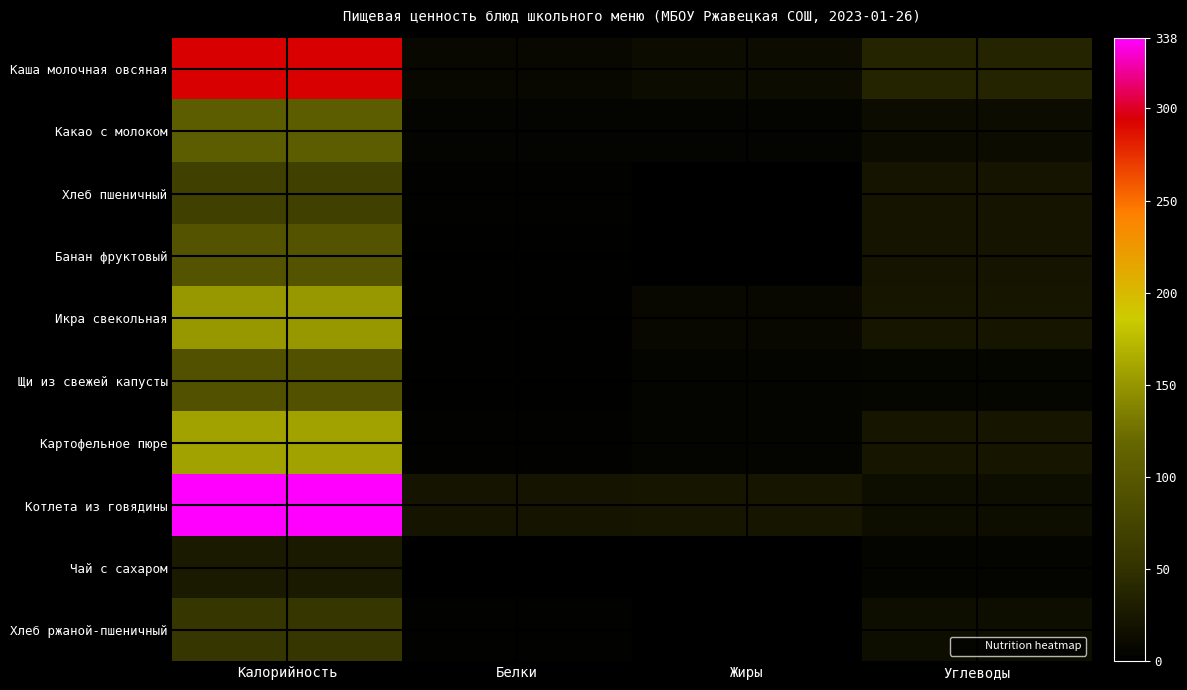

At which category is the sum across all series the highest?

Калорийность